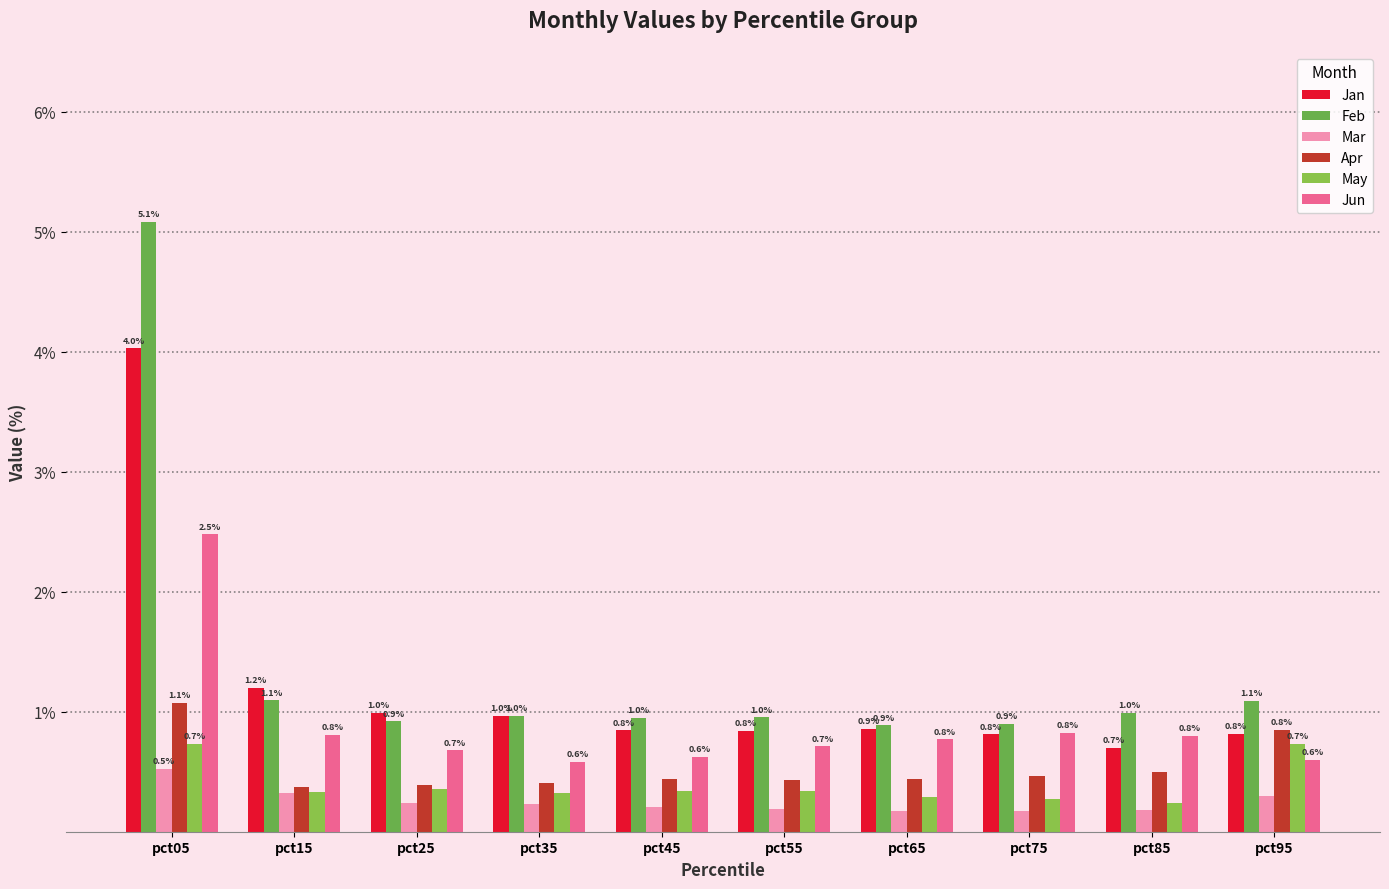

The value of Jun at pct95 is 0.3. True or false?

False